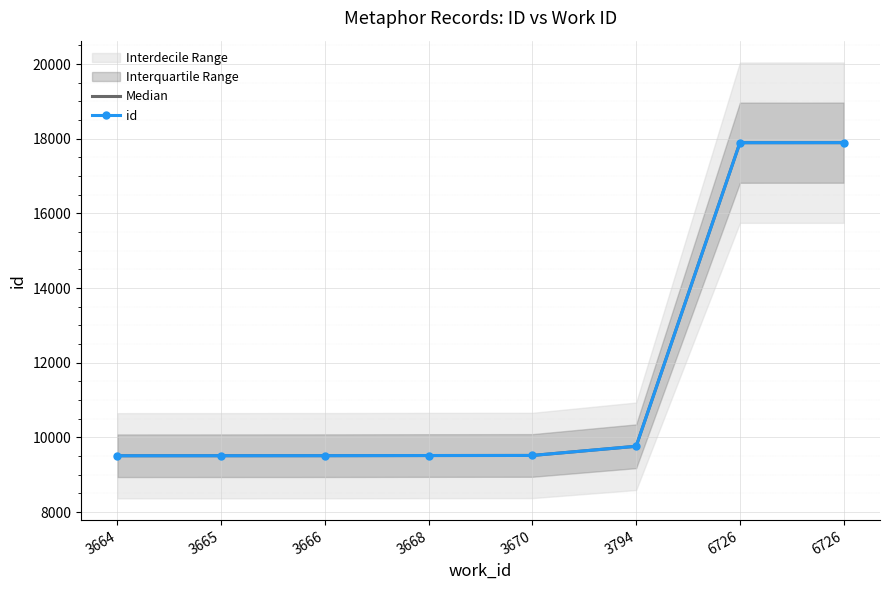

What is the total value across all series at 3665?

19022